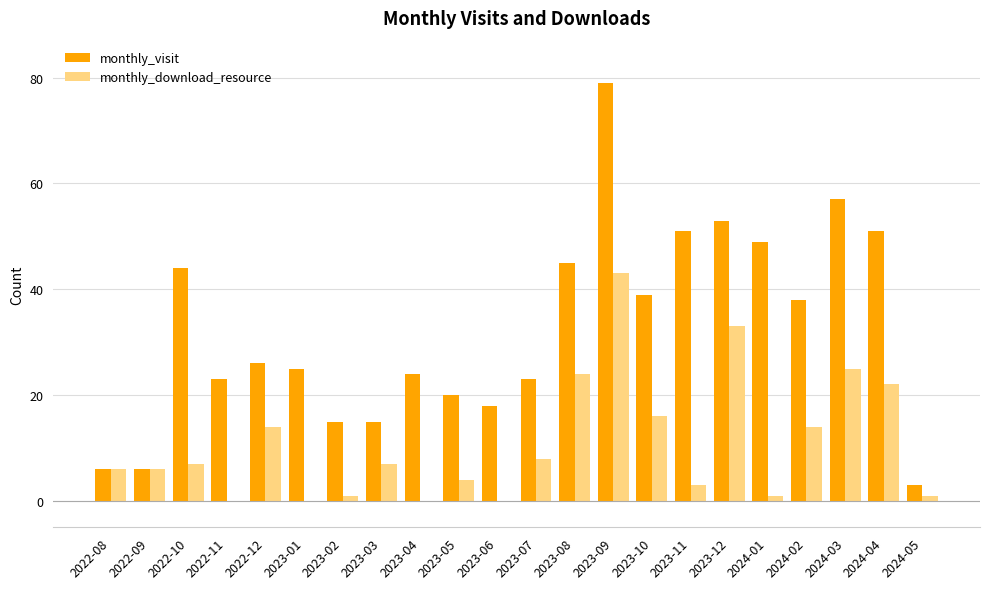

At which label does monthly_download_resource reach its peak?

2023-09